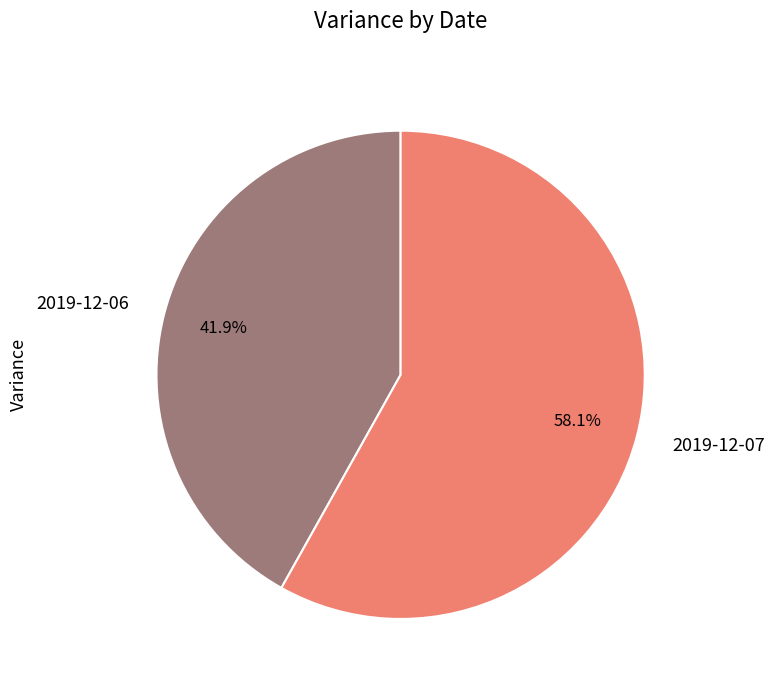

Count the number of slices in the pie.

2